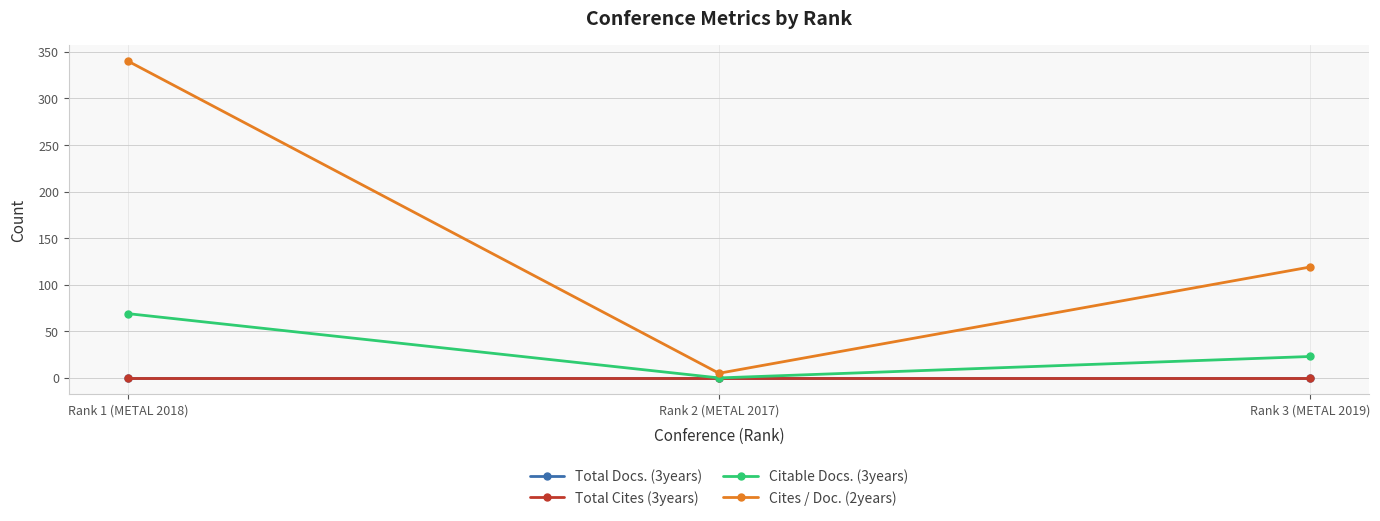

Is this an area chart (filled region under the line)?

No